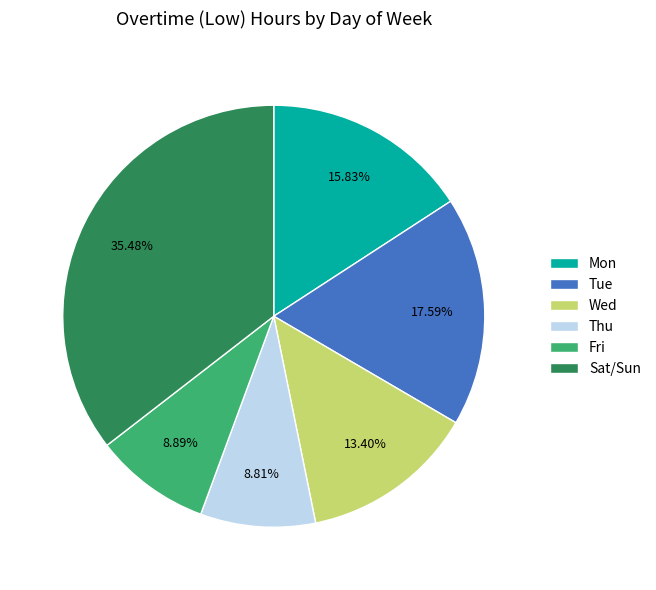

Does any single category account for the majority?

No